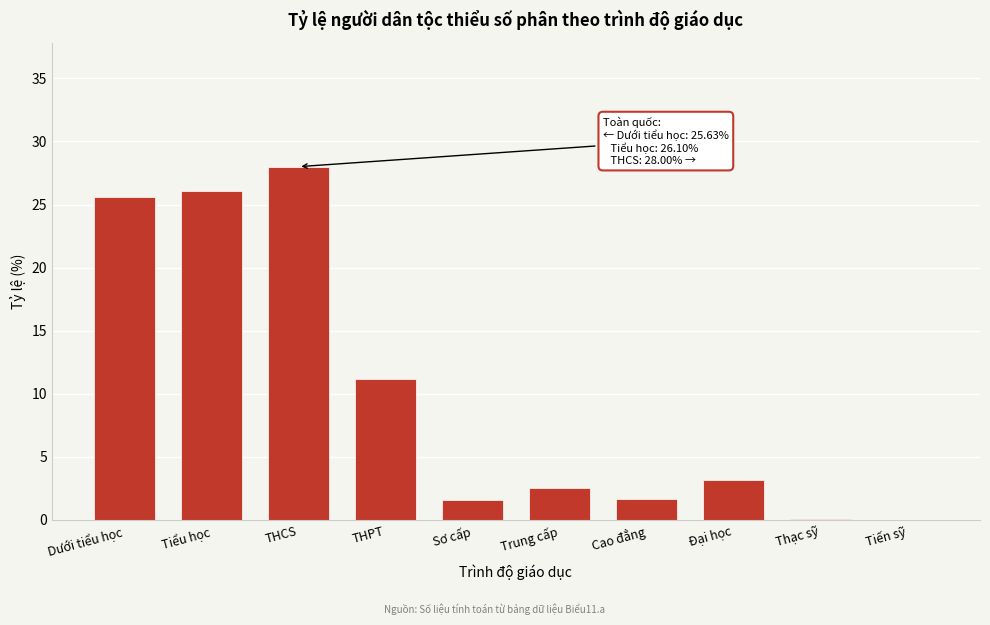

Where is the data nearest to the value 14?

THPT